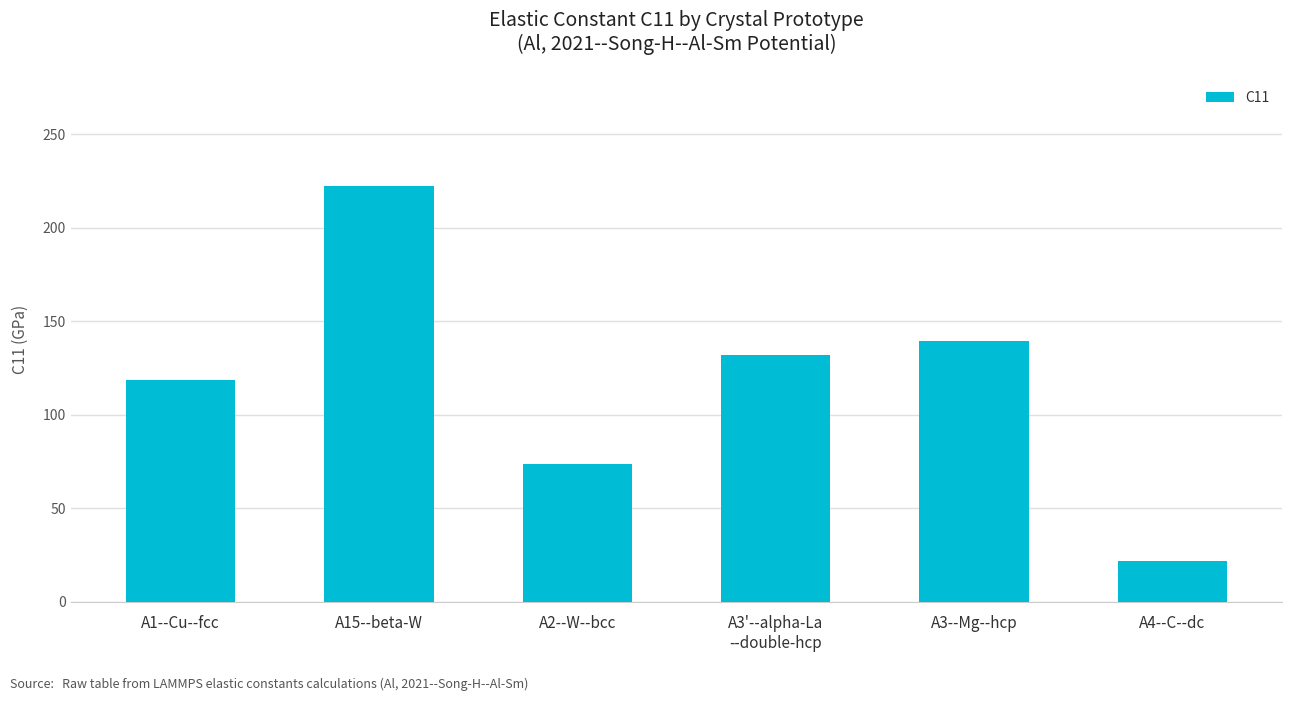

Rank the categories by value from highest to lowest.

A15--beta-W, A3--Mg--hcp, A3'--alpha-La
--double-hcp, A1--Cu--fcc, A2--W--bcc, A4--C--dc